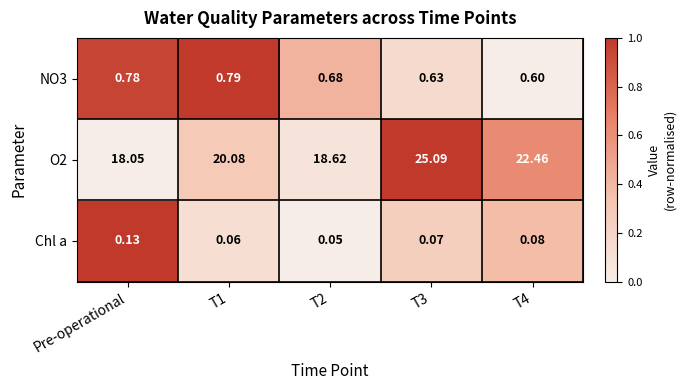

At which label does Chl a reach its peak?

Pre-operational